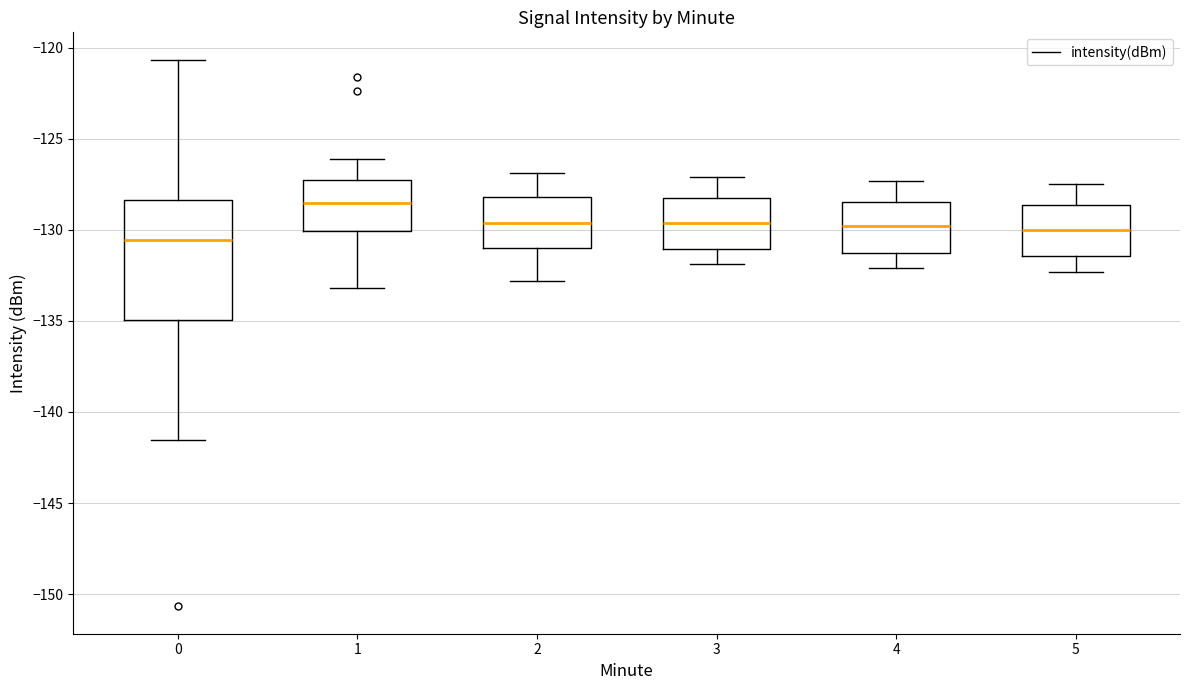

Reading left to right, read every box against the y-axis: the position of its median line, the range the box covers, and the ends of its whiskers. The values are not printed on the chart, so give them approximately, as read against the axis.

0: median -130.5, box -135.0 to -128.5, whiskers -141.5 to -120.5
1: median -128.5, box -130.0 to -127.5, whiskers -133.0 to -126.0
2: median -129.5, box -131.0 to -128.0, whiskers -133.0 to -127.0
3: median -129.5, box -131.0 to -128.0, whiskers -132.0 to -127.0
4: median -130.0, box -131.0 to -128.5, whiskers -132.0 to -127.5
5: median -130.0, box -131.5 to -128.5, whiskers -132.5 to -127.5